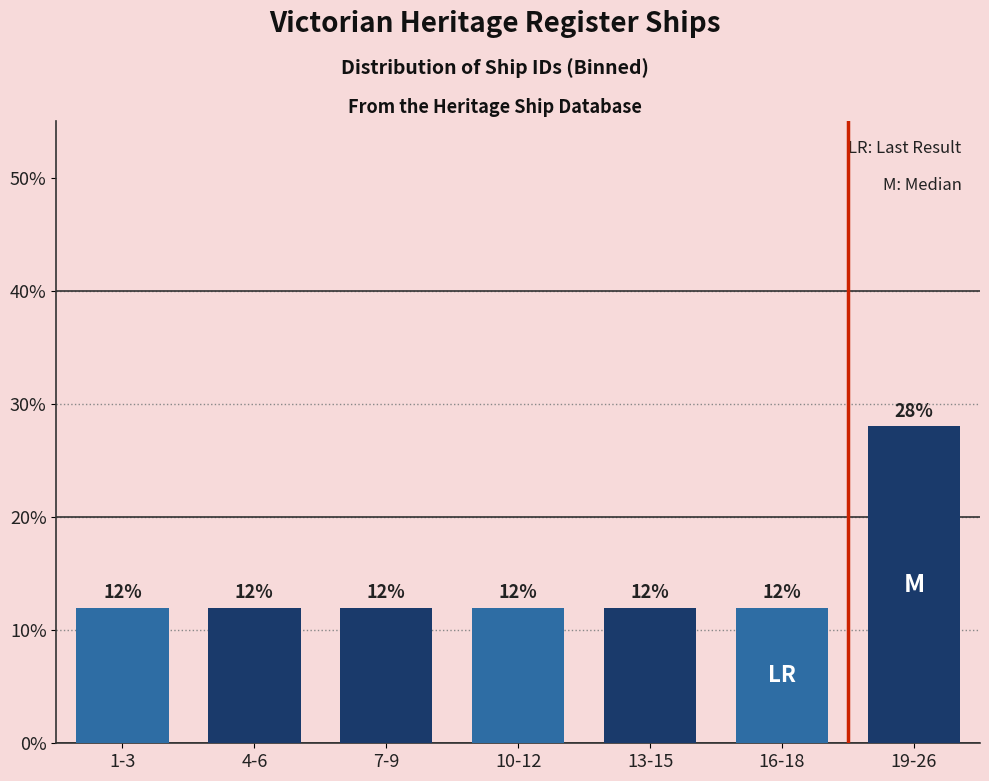

Reading right to left, extract all data points from this chart.

28.0	12.0	12.0	12.0	12.0	12.0	12.0